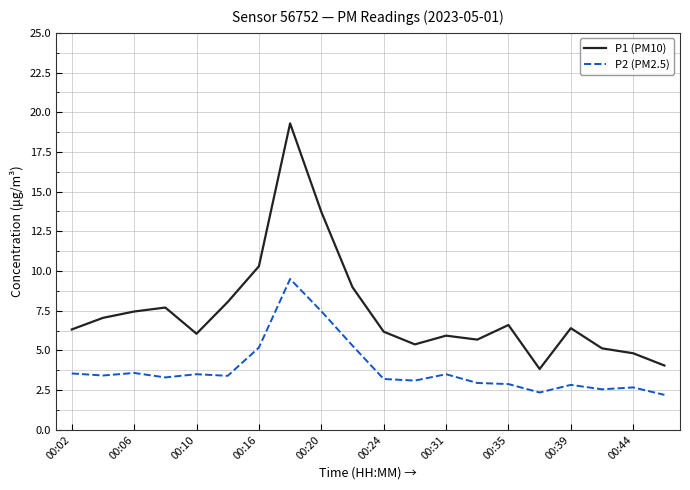

True or false: P1 (PM10) and P2 (PM2.5) cross at least once.

False